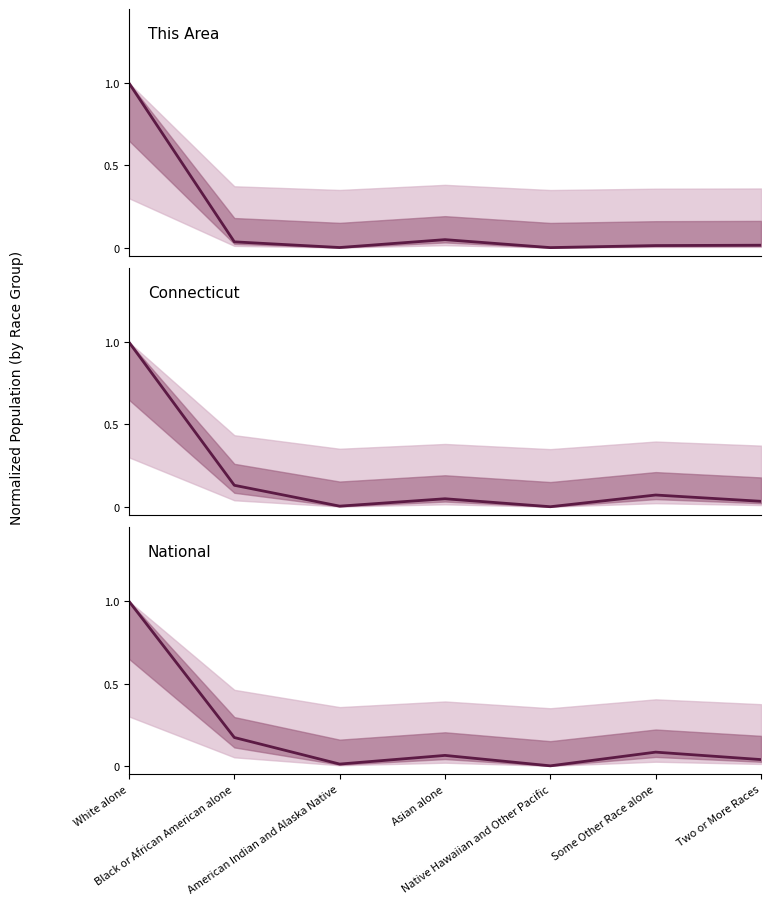

What is the sum of the This Area values at Asian alone and Some Other Race alone?

0.1